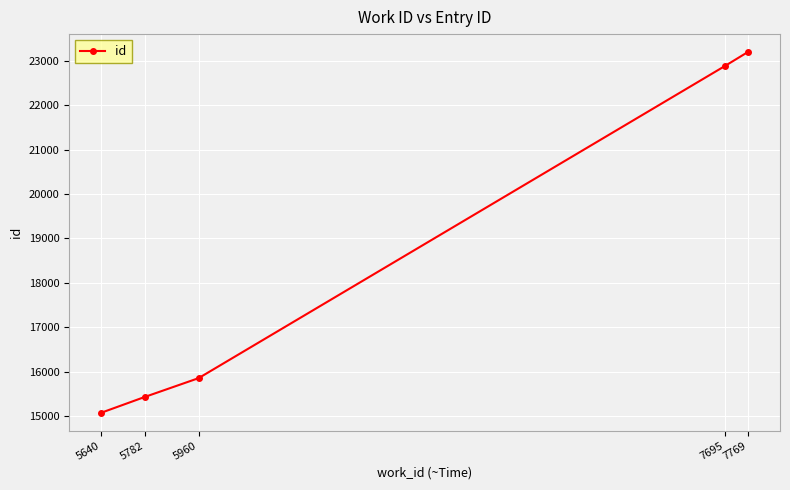

Is it true that the value at 5640 is 15076?

True